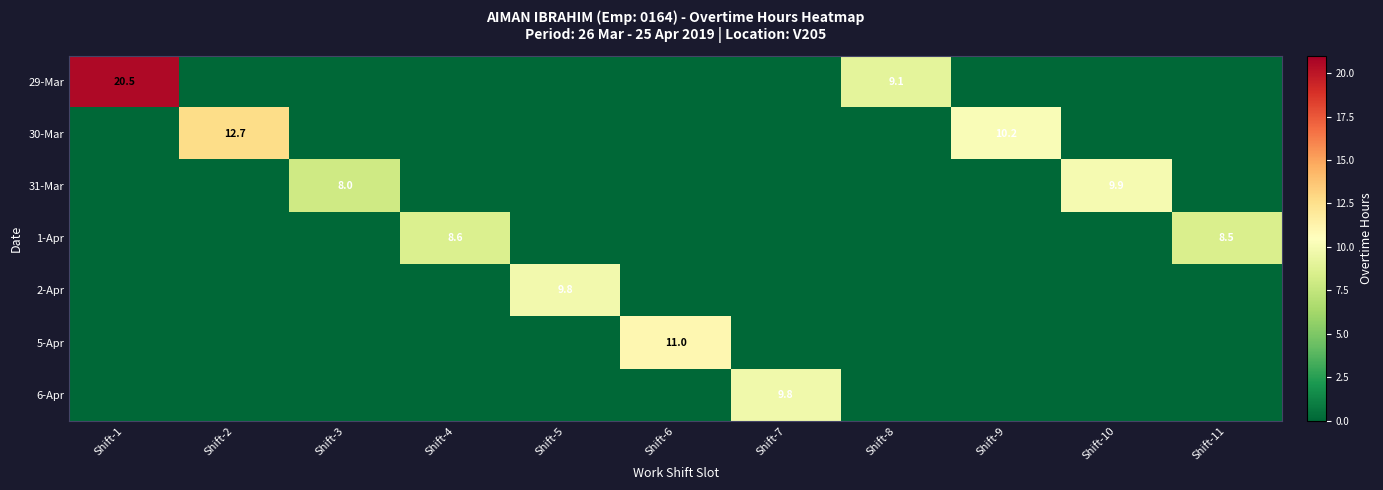

Where is 2-Apr nearest to the value 4?

Shift-1